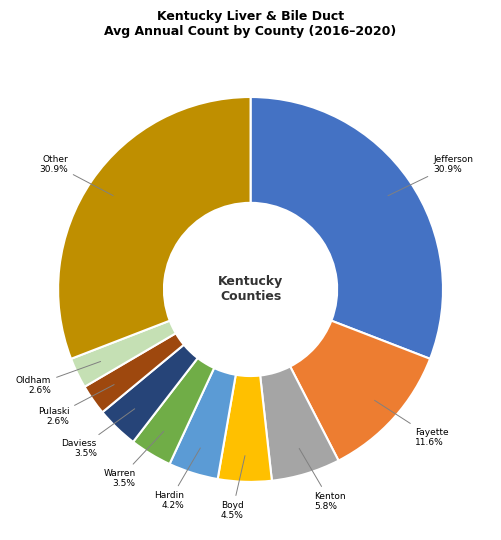

Is there any slice that represents more than half of the pie?

No